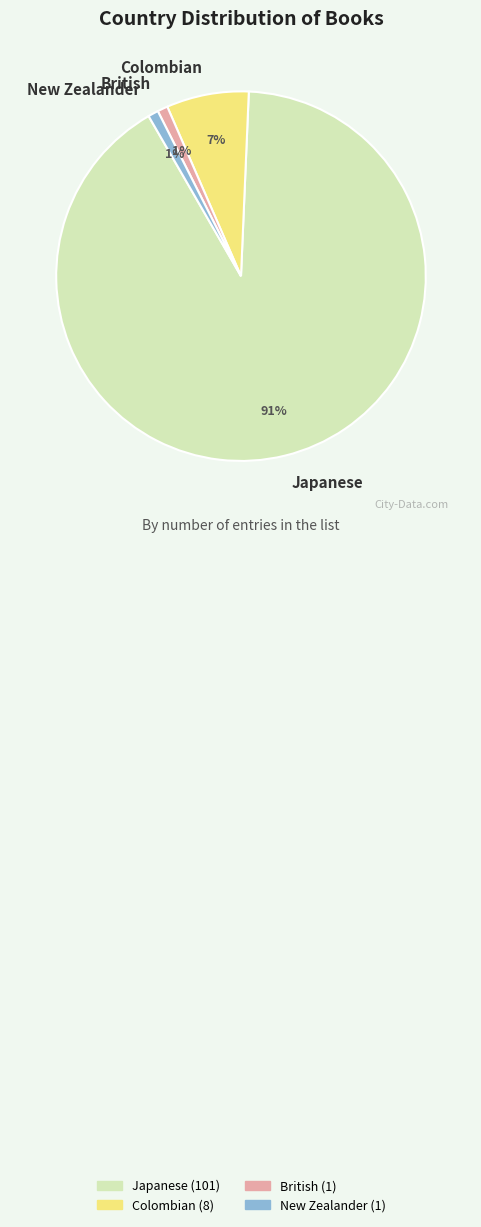

To the nearest percent, what is the difference between the largest and smallest slice percentages?

90%